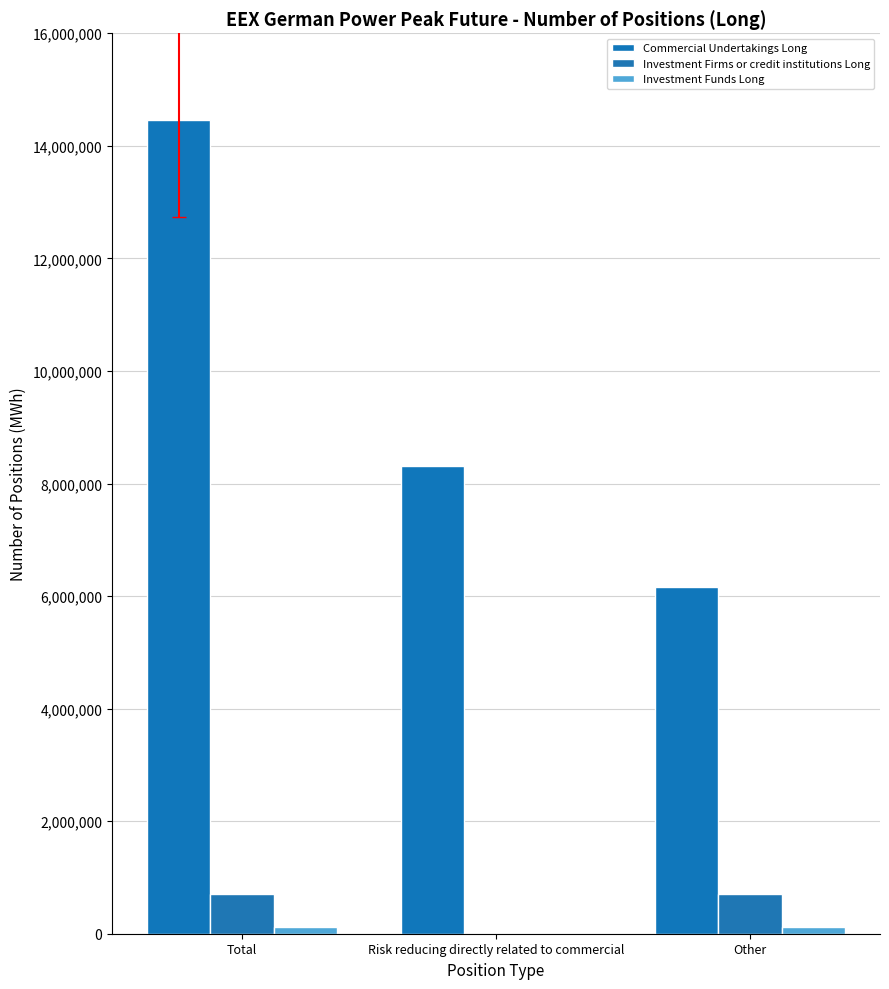

How many groups of bars are there?

3